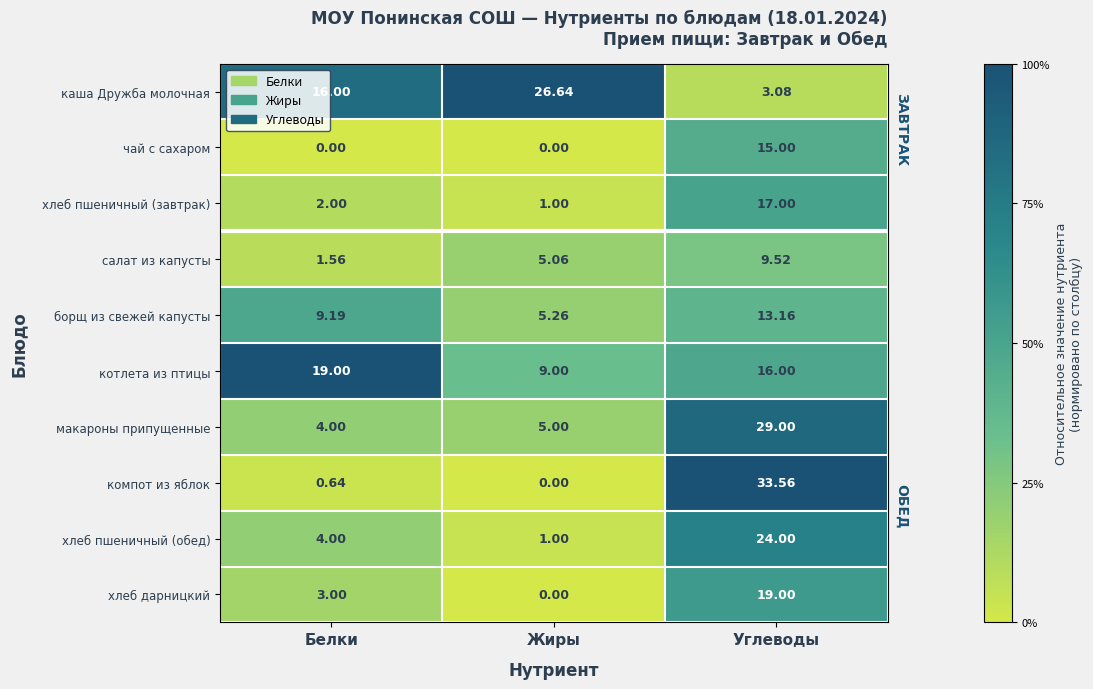

At which label does салат из капусты first exceed 5?

Жиры